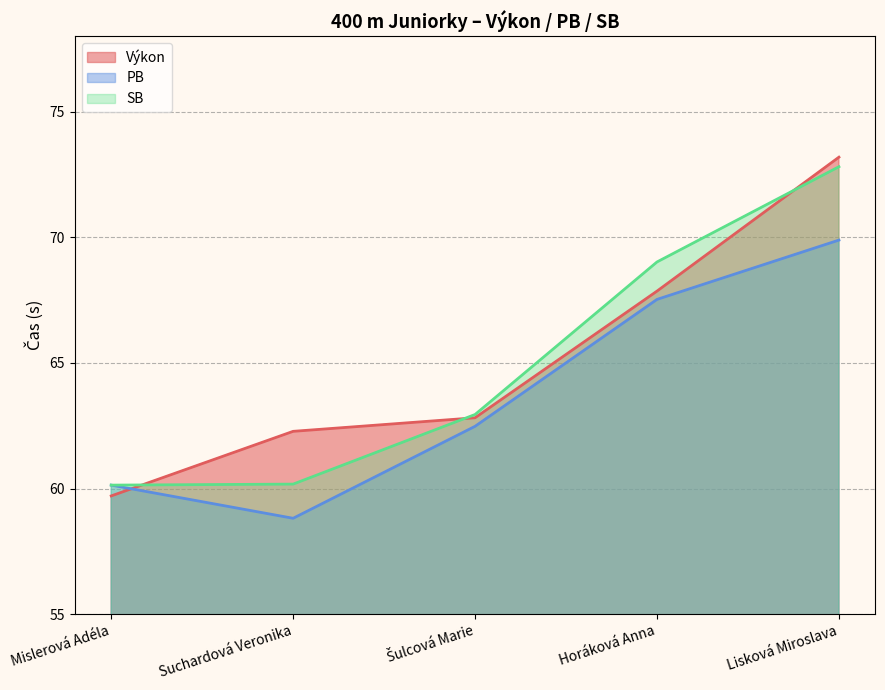

Does the chart display data point markers on the line(s)?

No